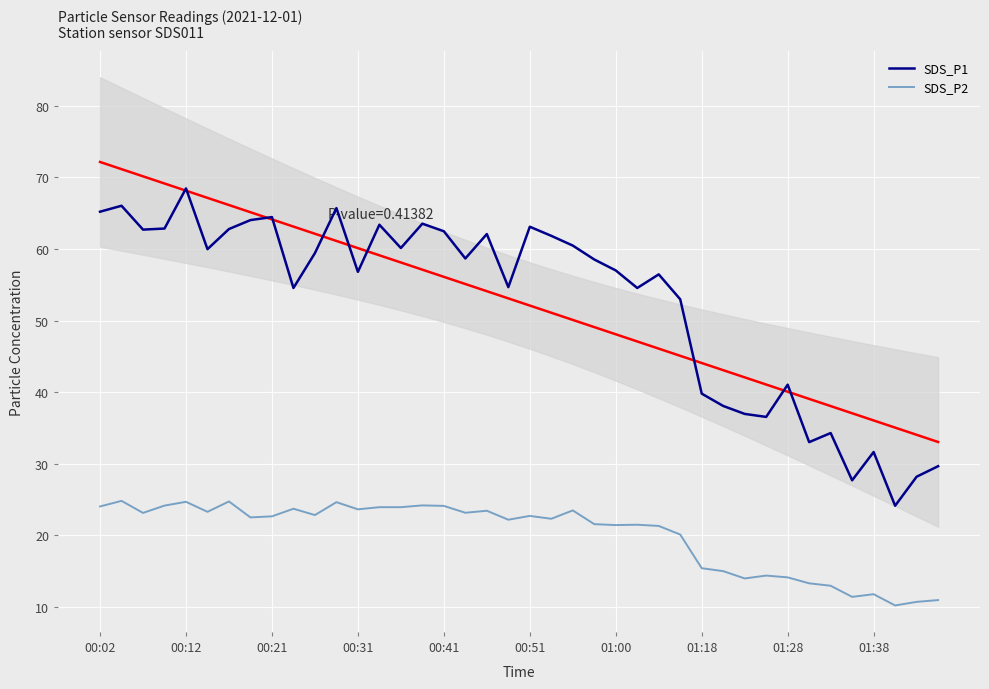

The value of SDS_P1 at 18 is 62.1. True or false?

True